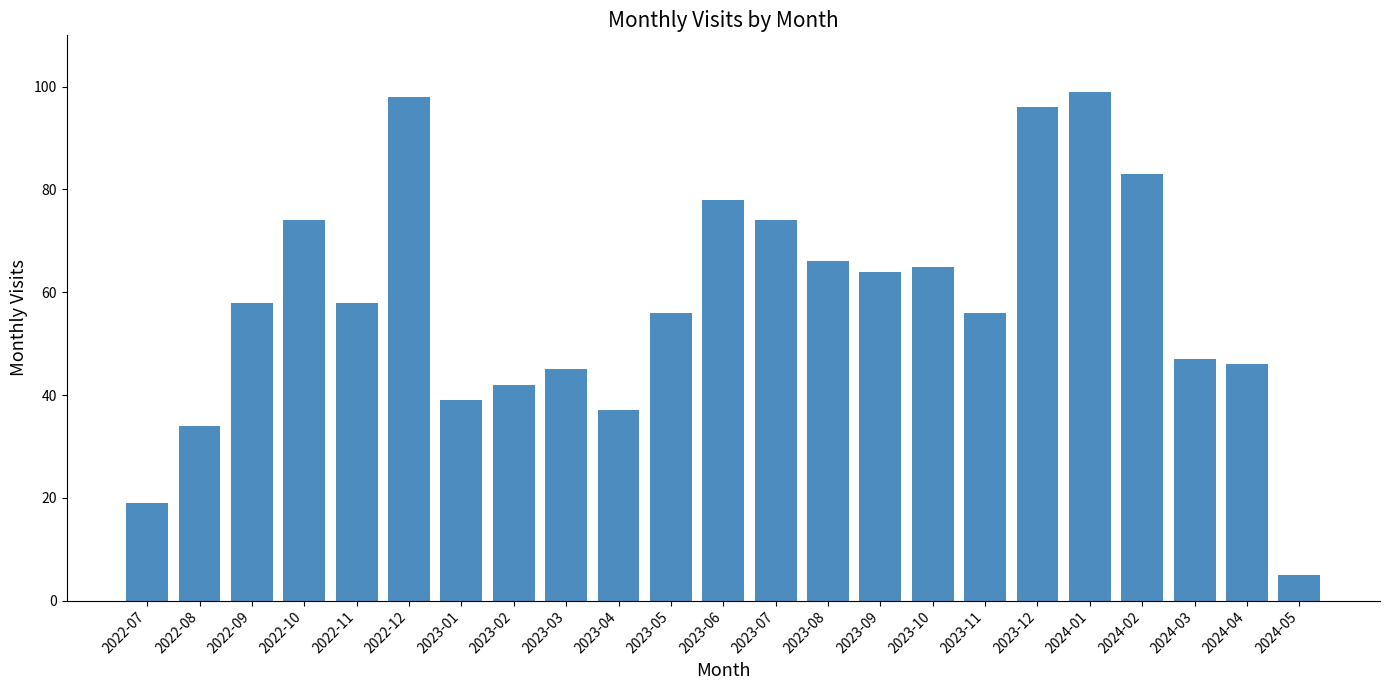

What is the difference between the values at 2024-02 and 2022-12?

15